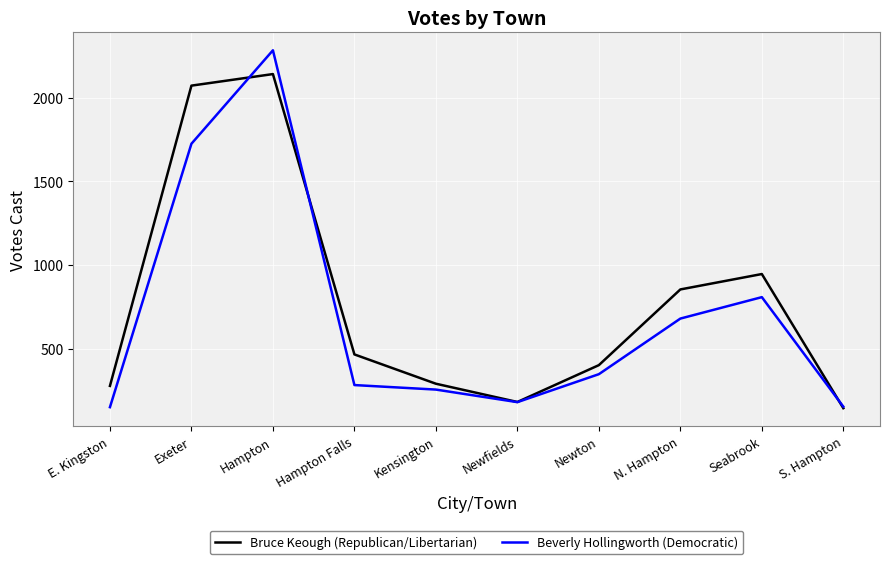

Rank the series at Seabrook from highest to lowest value.

Bruce Keough (Republican/Libertarian), Beverly Hollingworth (Democratic)